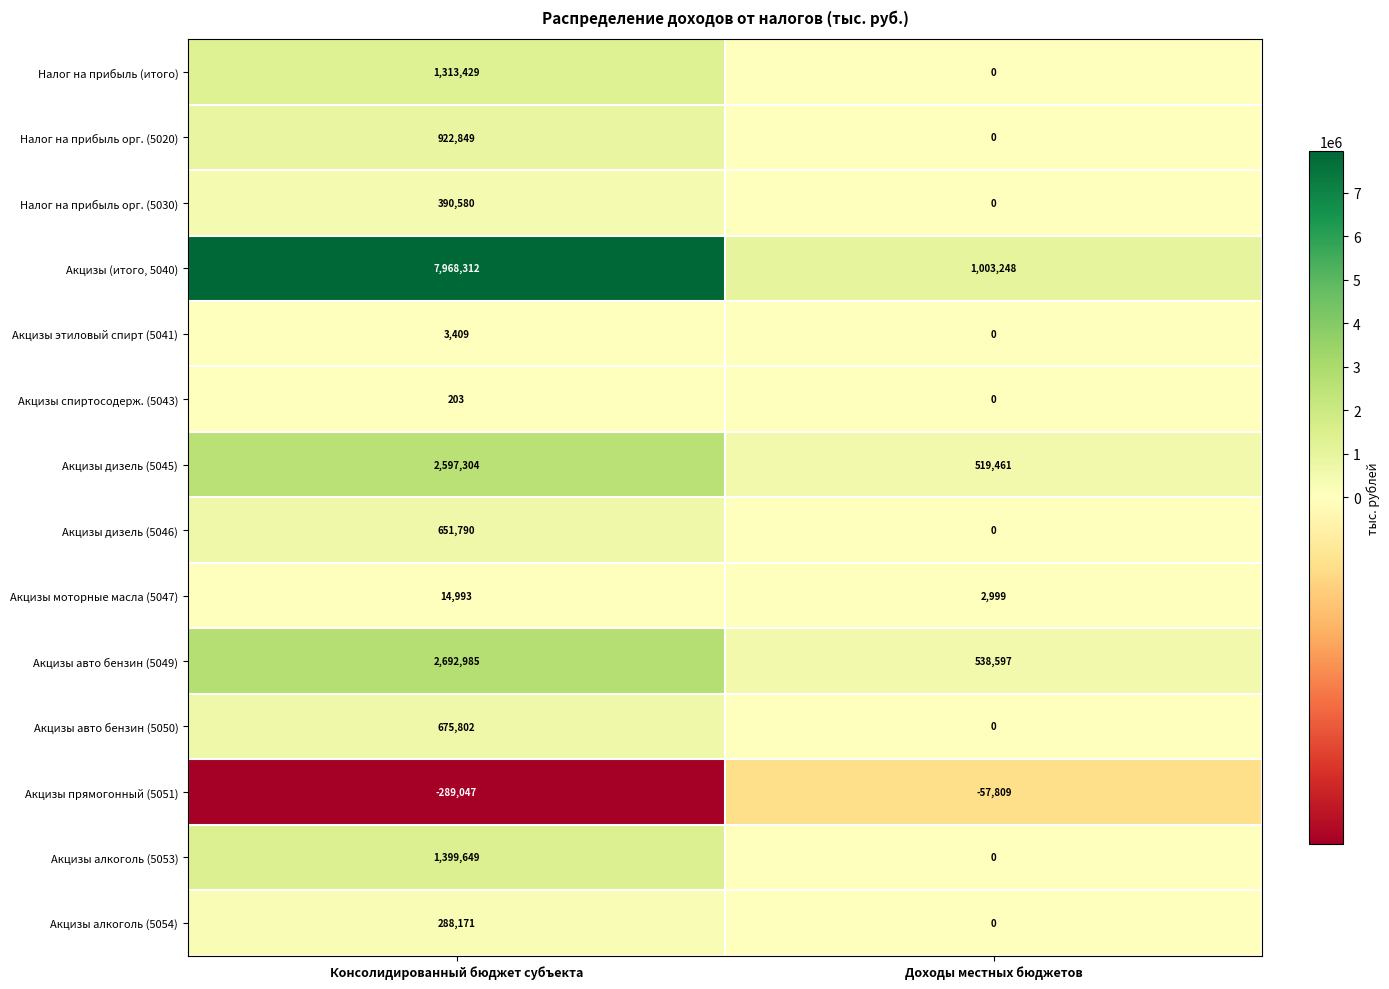

Which label corresponds to the smallest value in the chart?

Консолидированный бюджет субъекта